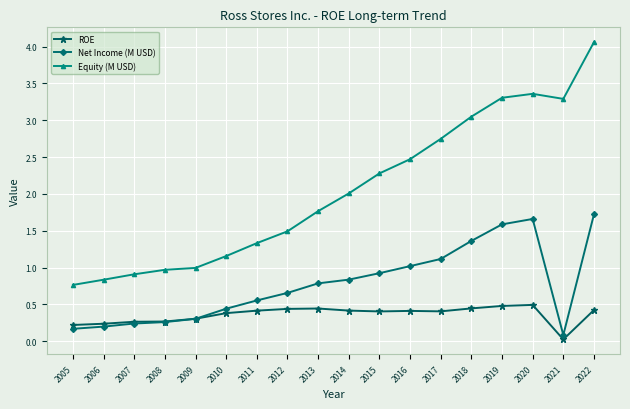

Which series has the largest range (max minus min)?

Equity (M USD)